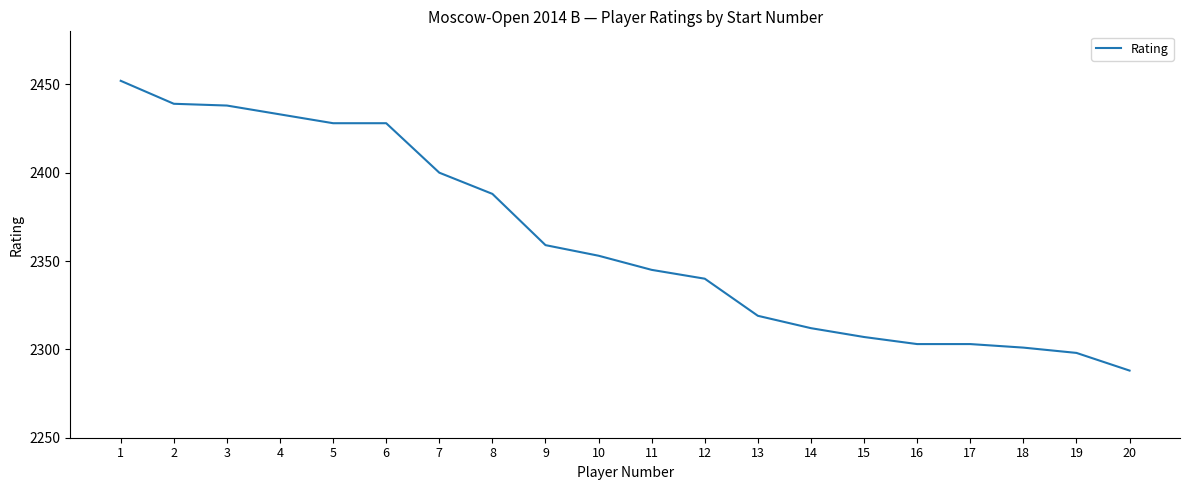

What is the smallest value displayed?

2288